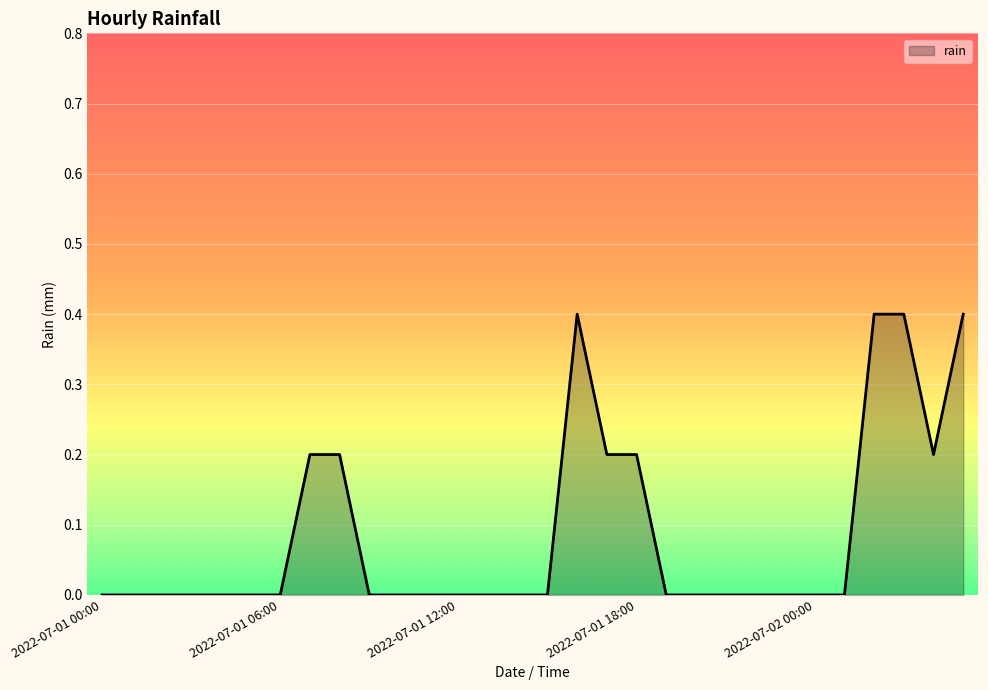

What is the difference between the maximum and minimum values?

0.4